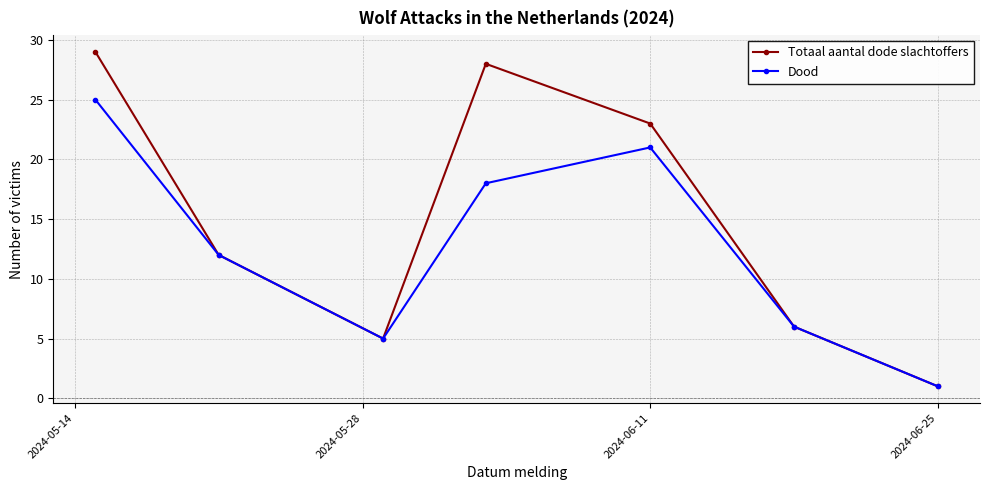

How many interior local peaks does the Dood series have?

1